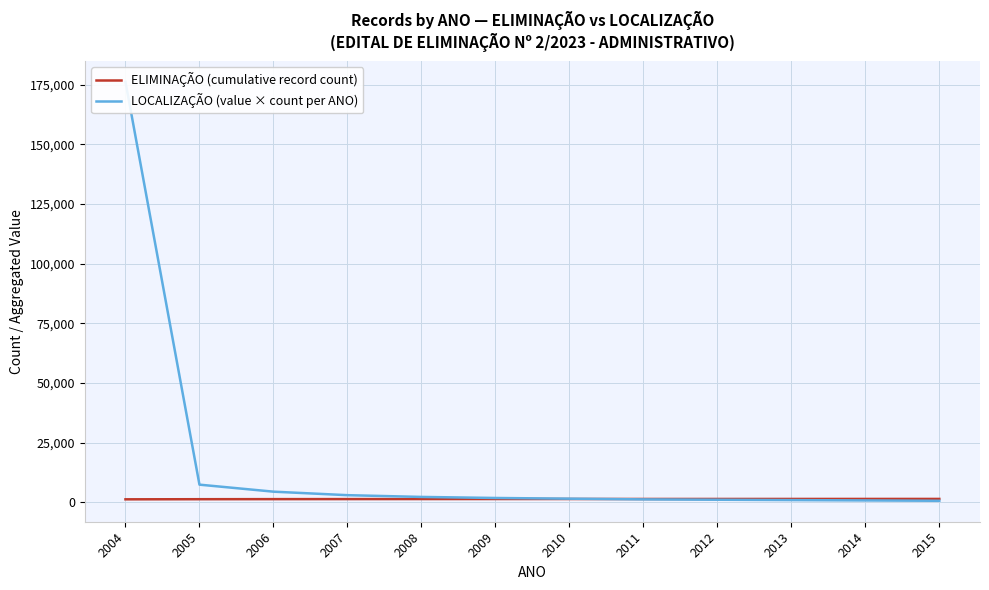

What is the value of the ELIMINAÇÃO (cumulative record count) point at the 8th from the left?

1344